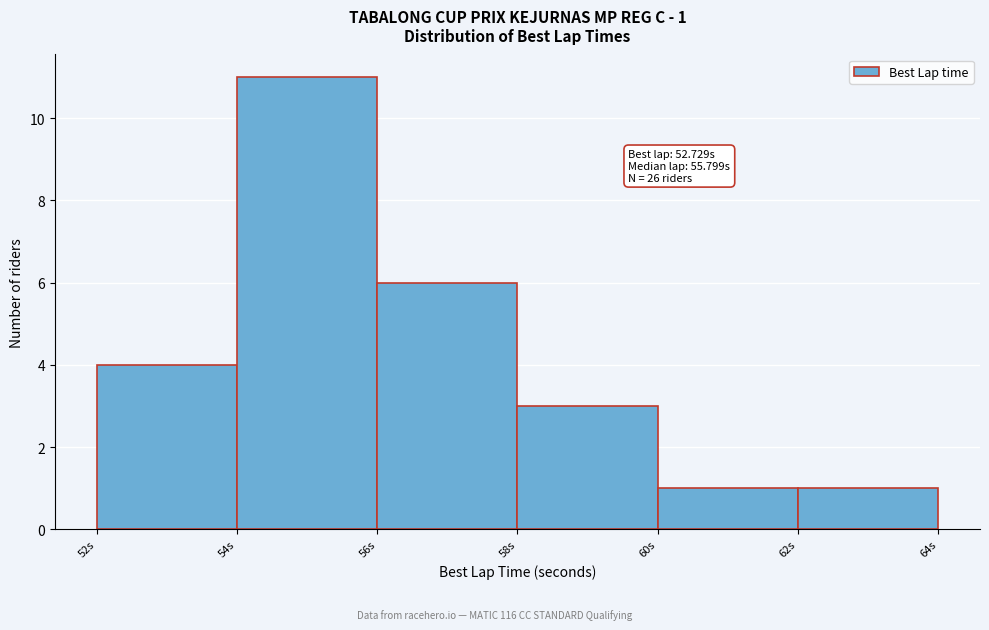

Which range on the x-axis has the tallest bar?

54 to 56